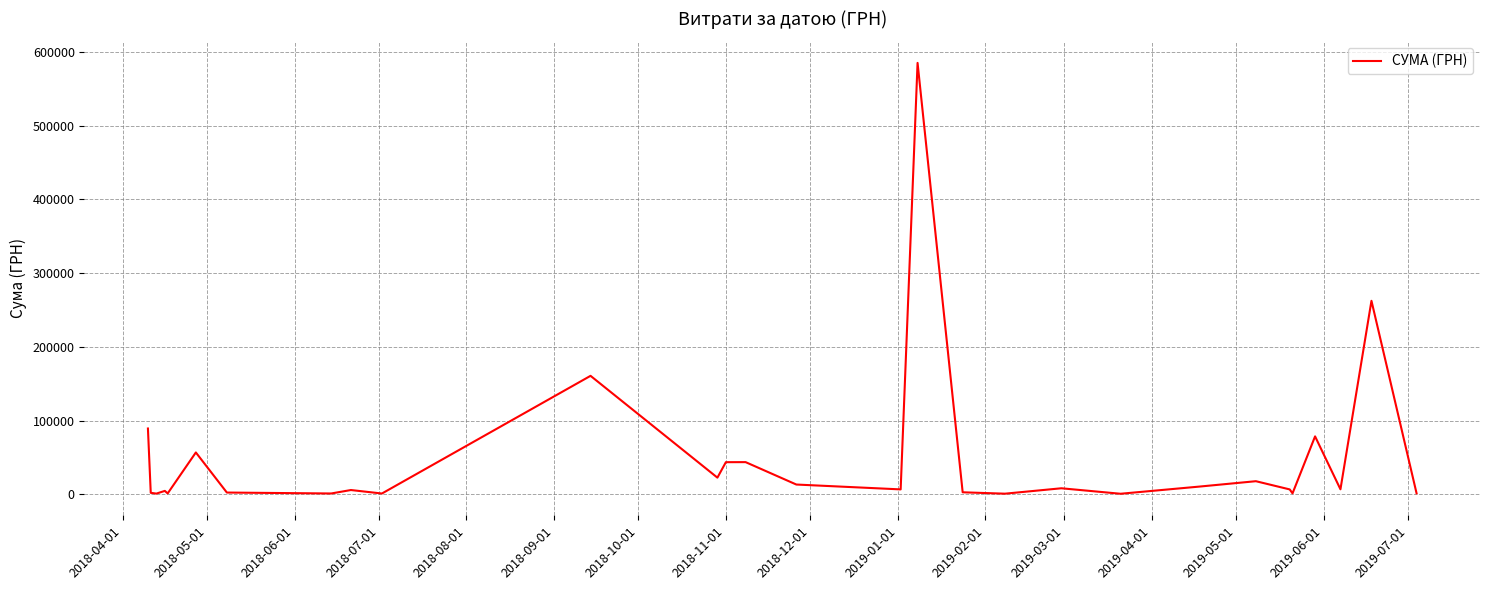

What is the difference between the maximum and minimum values?

584035.6